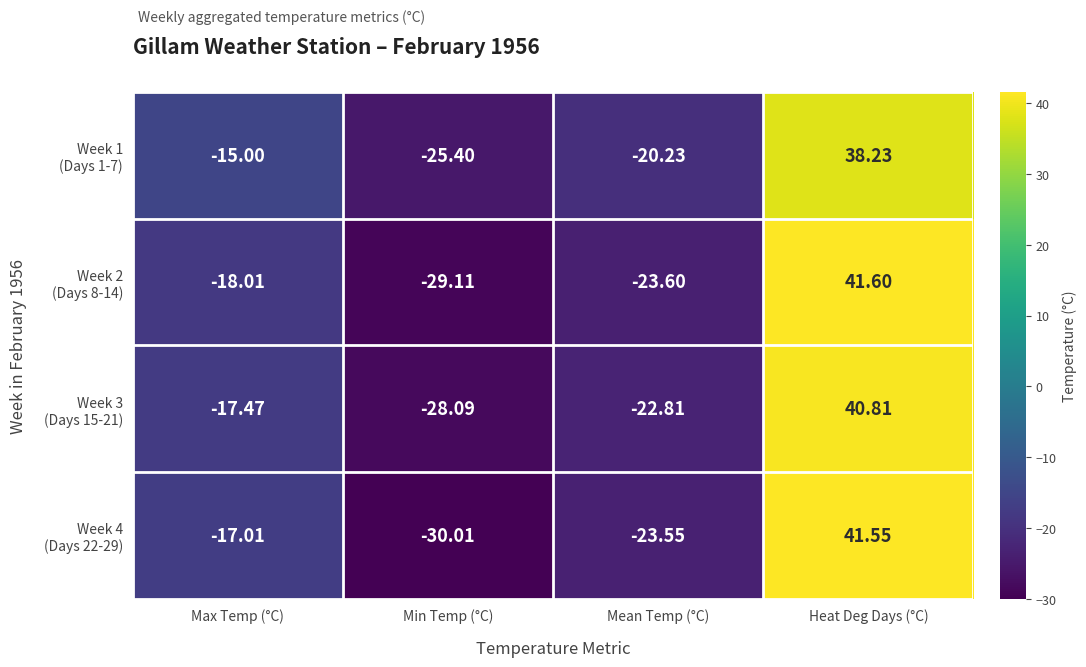

Which category has the highest value across all series?

Heat Deg Days (°C)